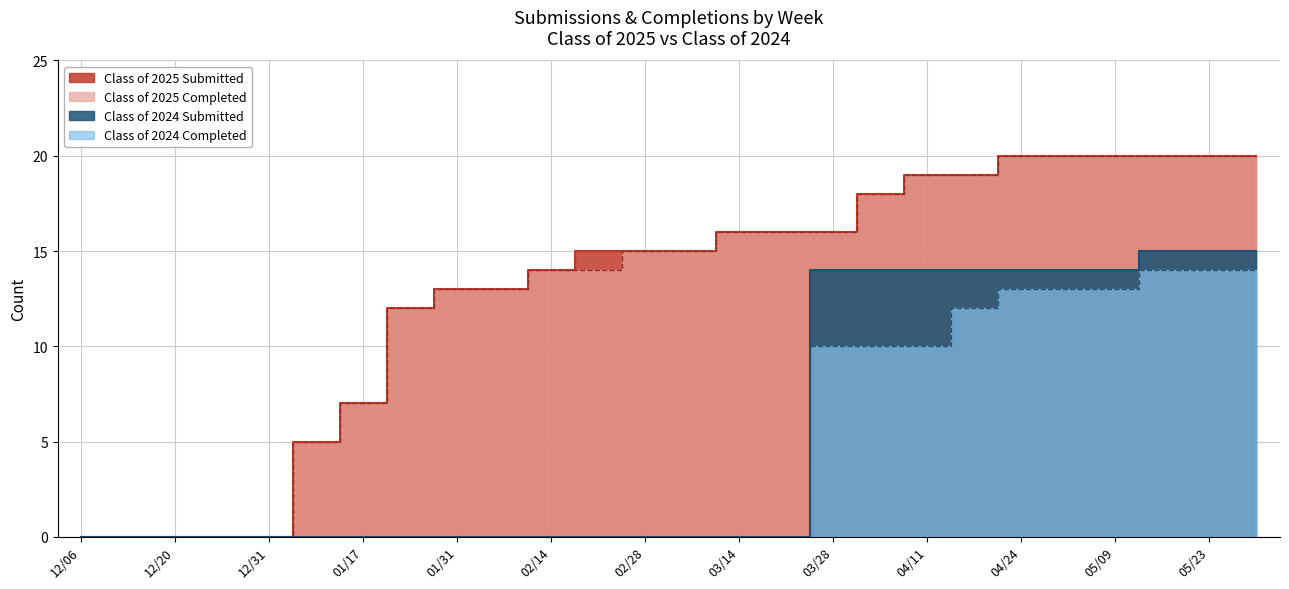

Which category has the lowest value across all series?

12/06